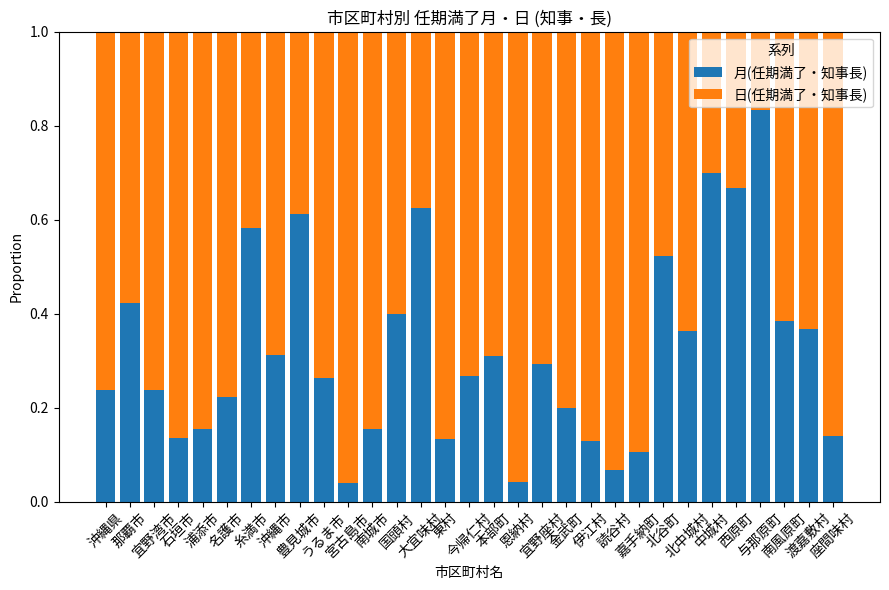

Rank the categories by 月(任期満了・知事長) value from highest to lowest.

与那原町, 中城村, 西原町, 大宜味村, 豊見城市, 糸満市, 北谷町, 那覇市, 国頭村, 南風原町, 渡嘉敷村, 北中城村, 沖縄市, 本部町, 宜野座村, 今帰仁村, うるま市, 沖縄県, 宜野湾市, 名護市, 金武町, 浦添市, 南城市, 座間味村, 石垣市, 東村, 伊江村, 嘉手納町, 読谷村, 恩納村, 宮古島市